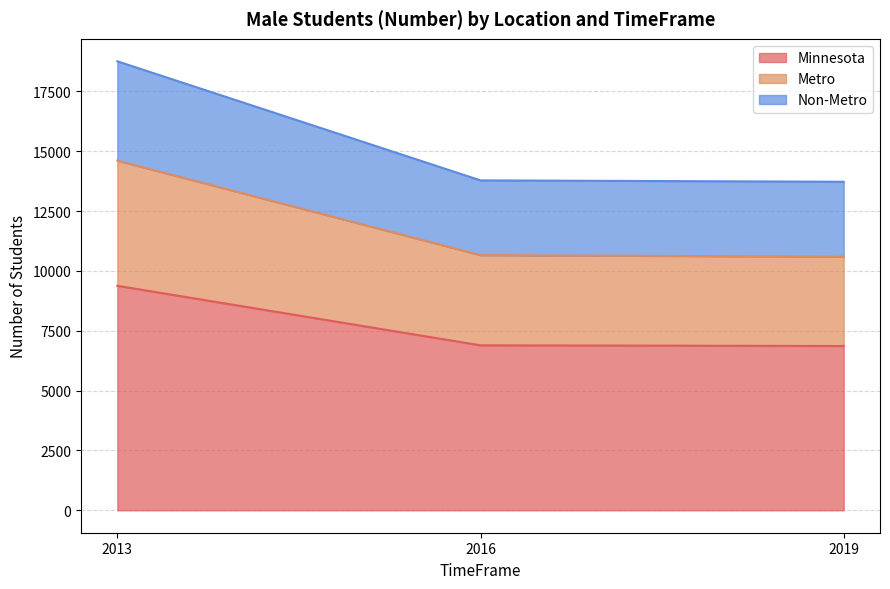

Which label corresponds to the smallest value in the chart?

2019